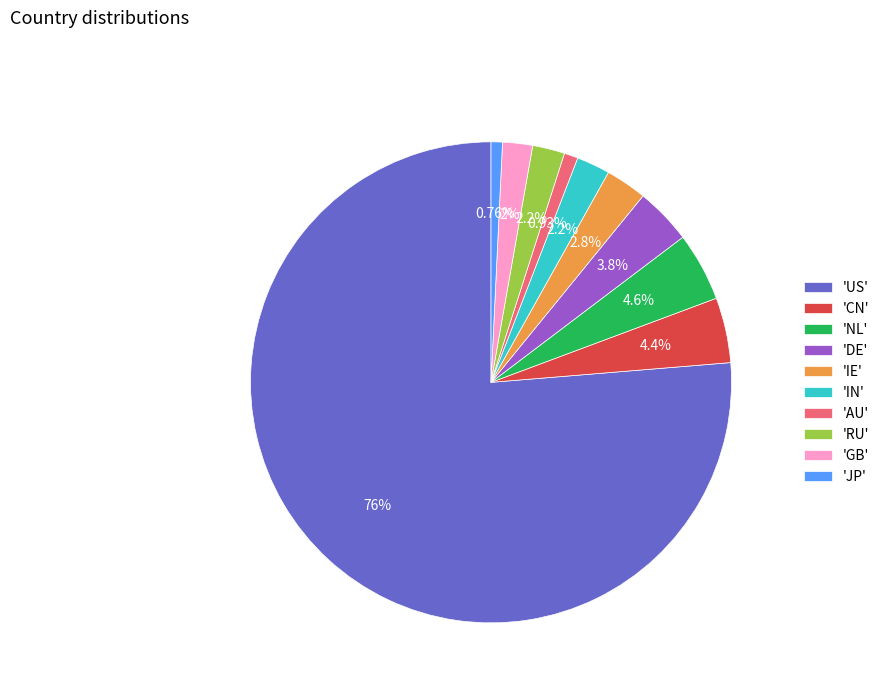

Which slice represents more than half of the pie?

'US'